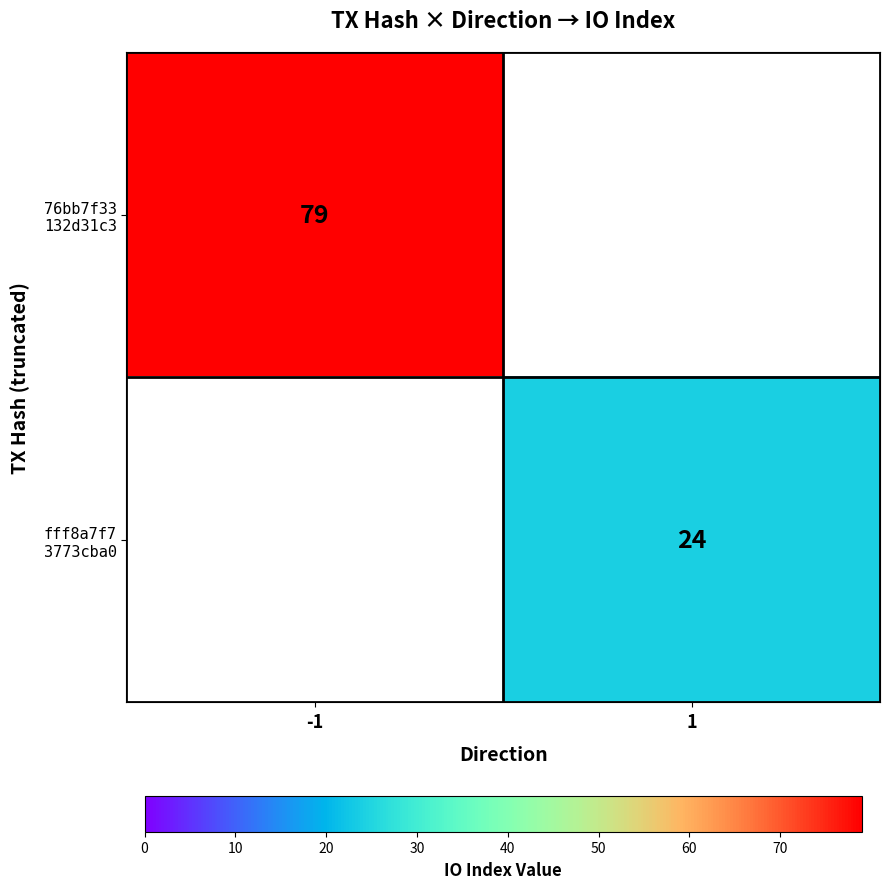

Which label corresponds to the smallest value in the chart?

1